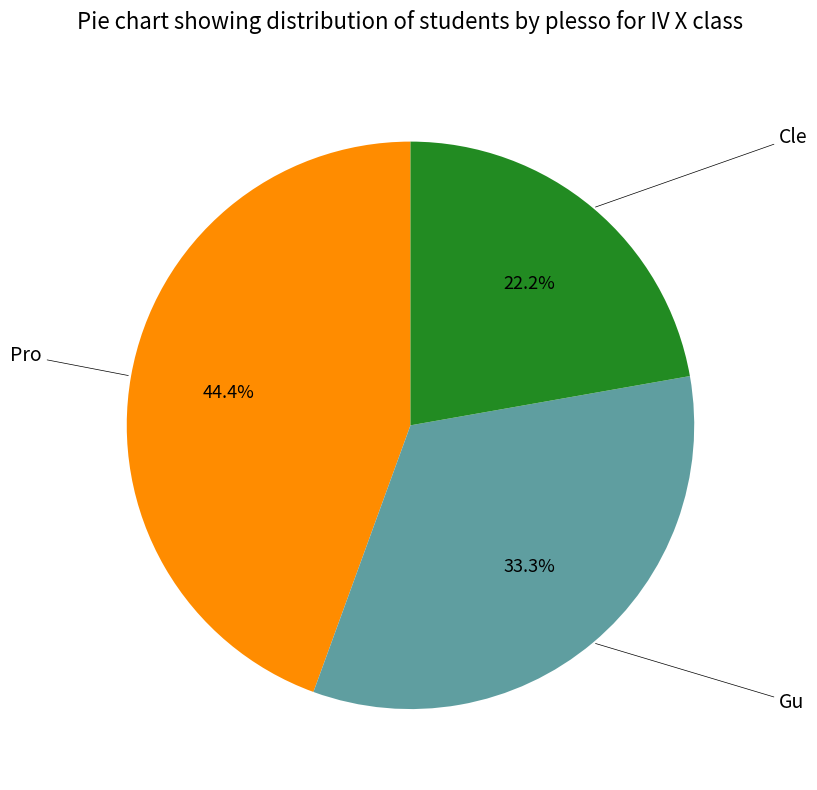

Is there a majority slice in this chart?

No